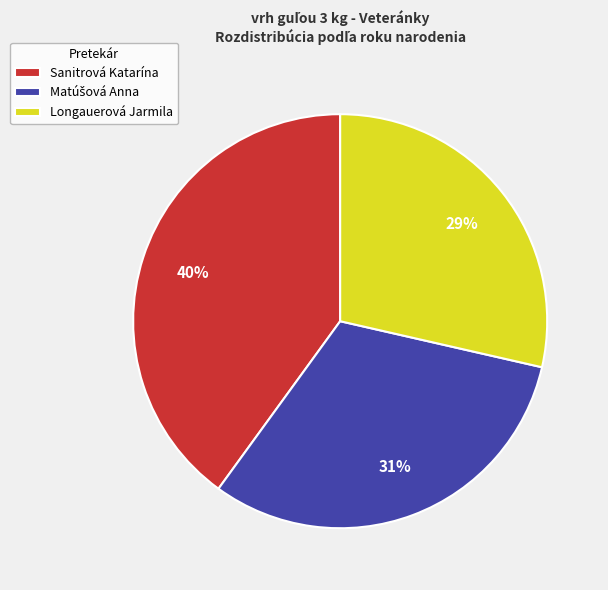

The Sanitrová Katarína slice represents 40% of the pie. True or false?

True